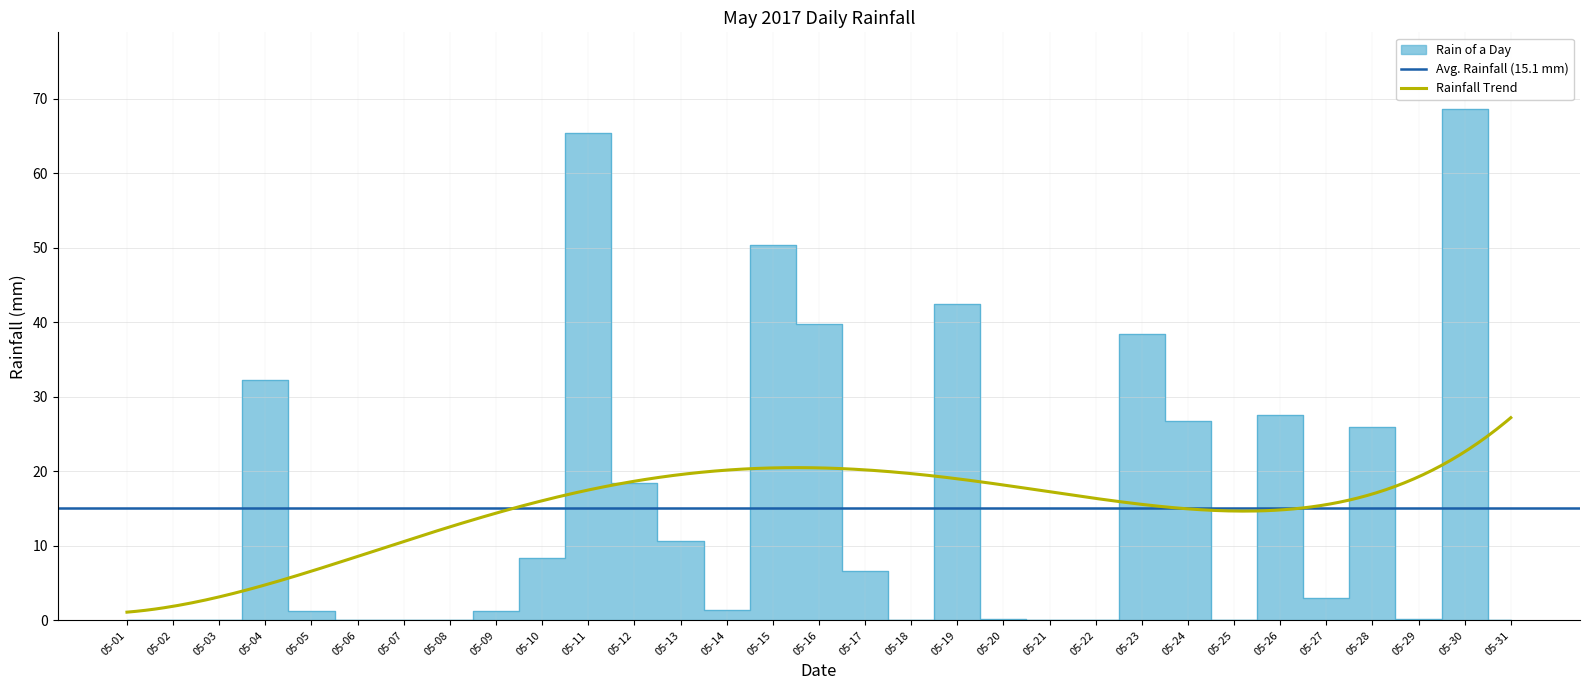

How many interior local valleys (lower than both neighbors) does the data have?

5